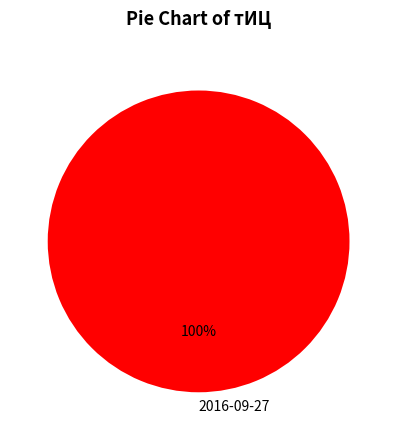

True or false: 2016-09-27 accounts for 100% of the total.

True